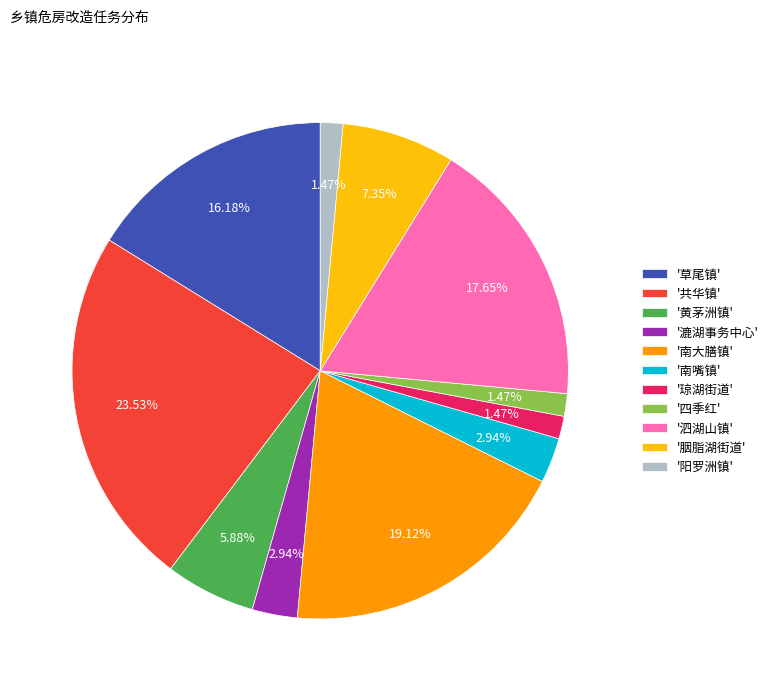

Which category has the biggest portion of the pie?

'共华镇'